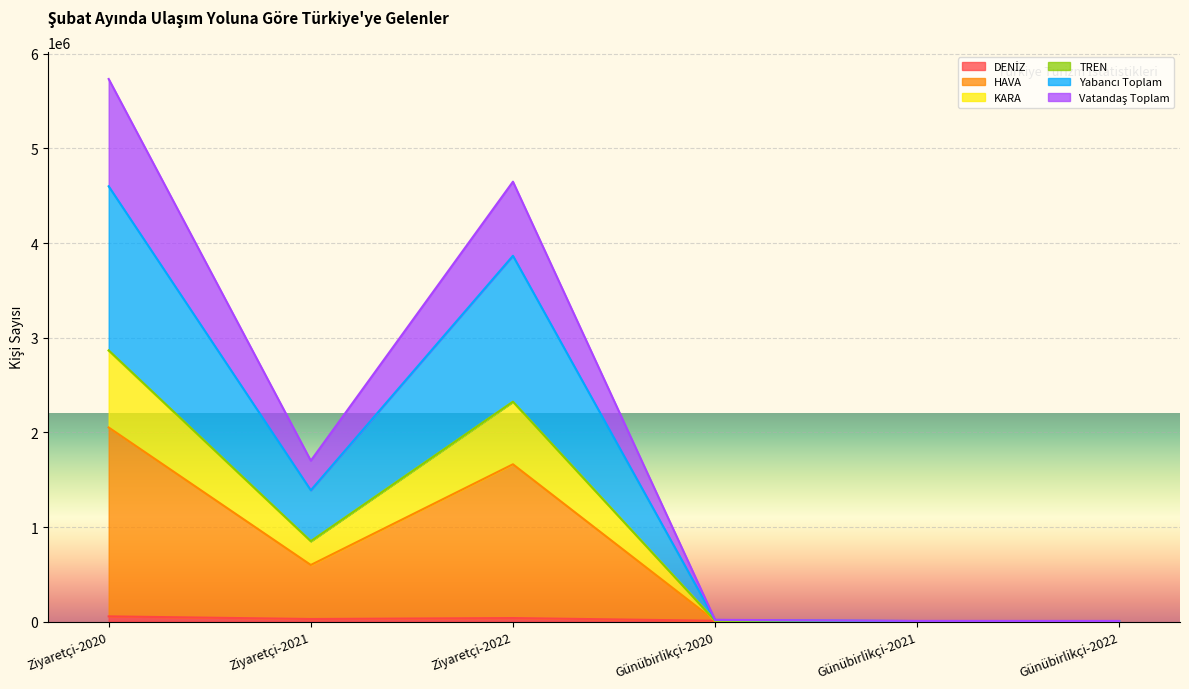

At which category is the sum across all series the highest?

Ziyaretçi-2020